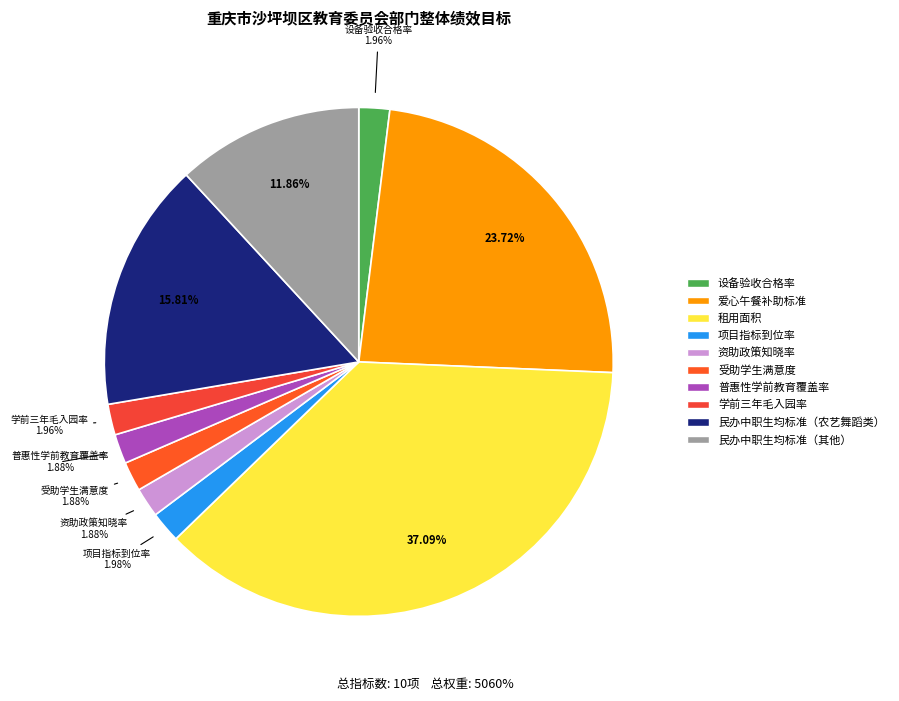

To the nearest percent, what portion does 普惠性学前教育覆盖率 represent?

2%